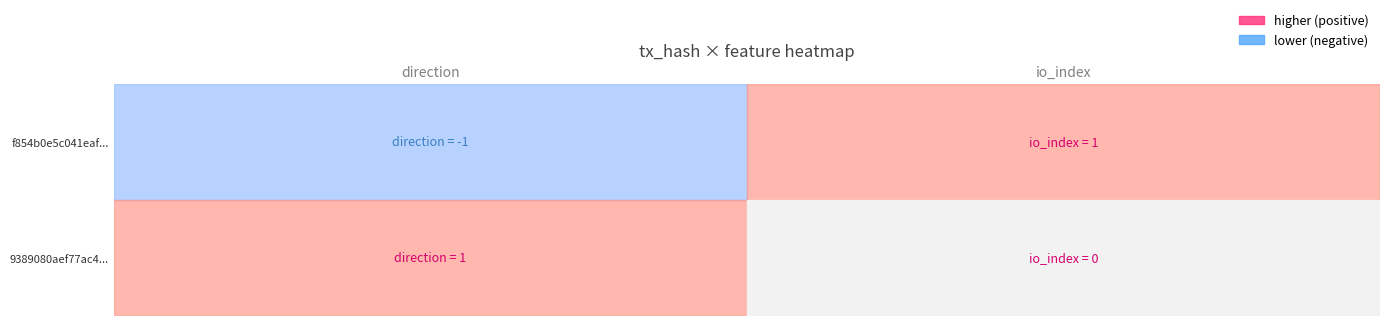

What is the difference between the f854b0e5c041eafbc07bad8ead55476fba59ece values at io_index and direction?

2